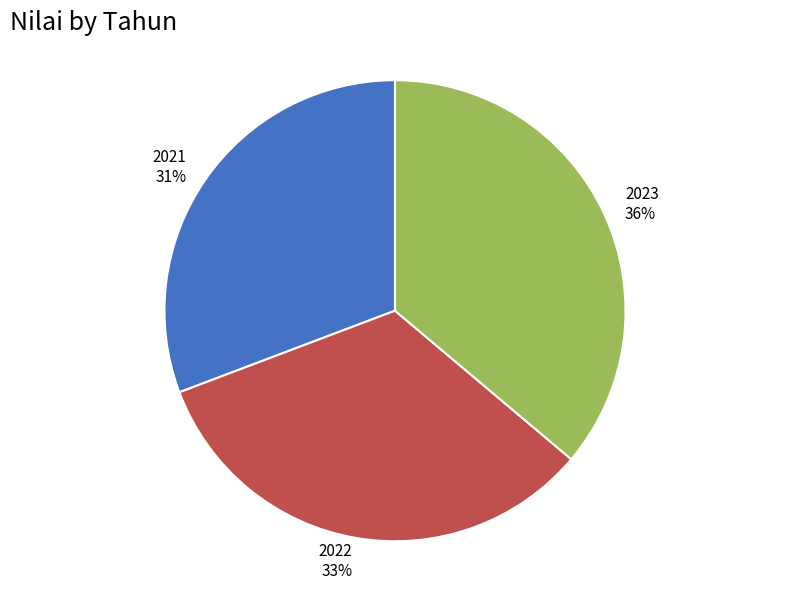

Which slice is the largest?

2023